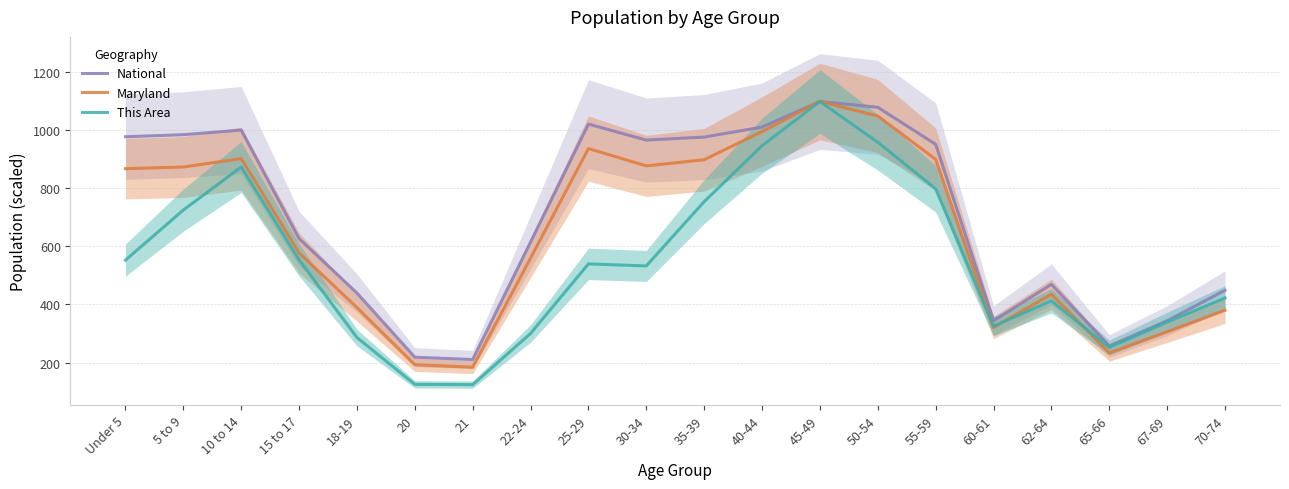

Does the chart have visible grid lines?

Yes